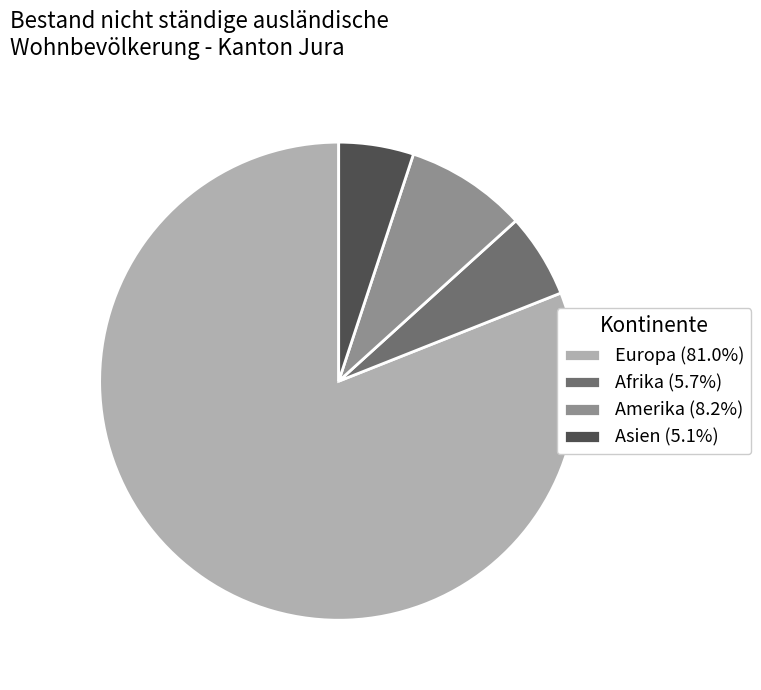

Do Amerika (8.2%) and Europa (81.0%) together represent more than half of the pie?

Yes